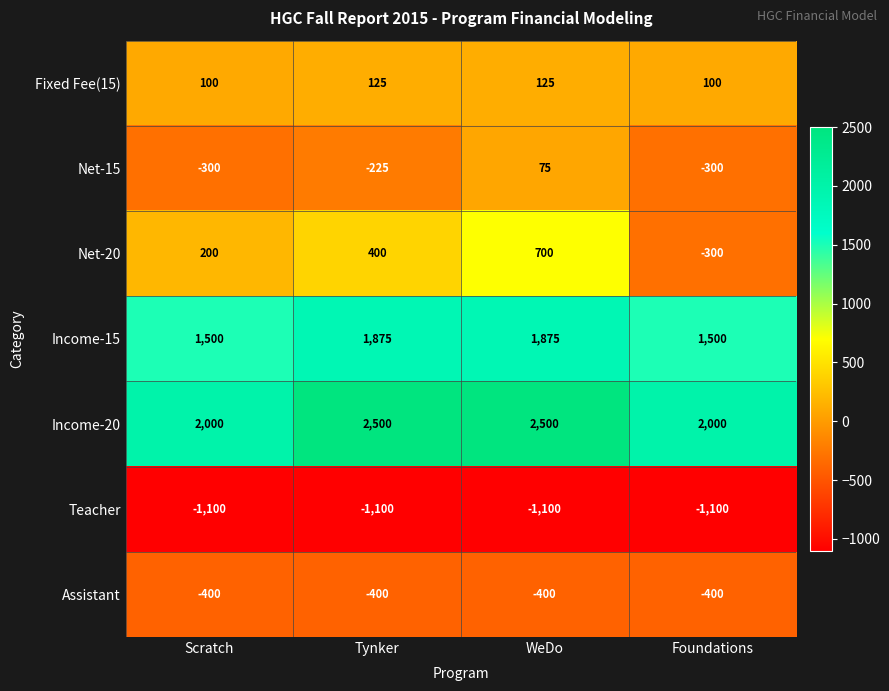

What is the approximate value of Teacher at Tynker?

-1100